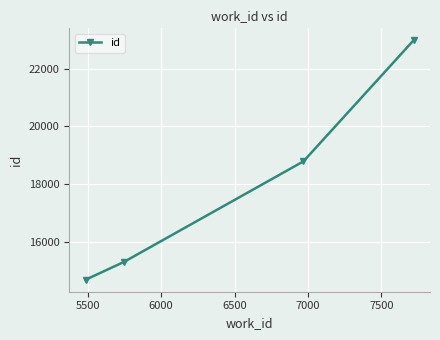

Reading left to right, extract all data points from this chart.

14689	15305	18787	22976